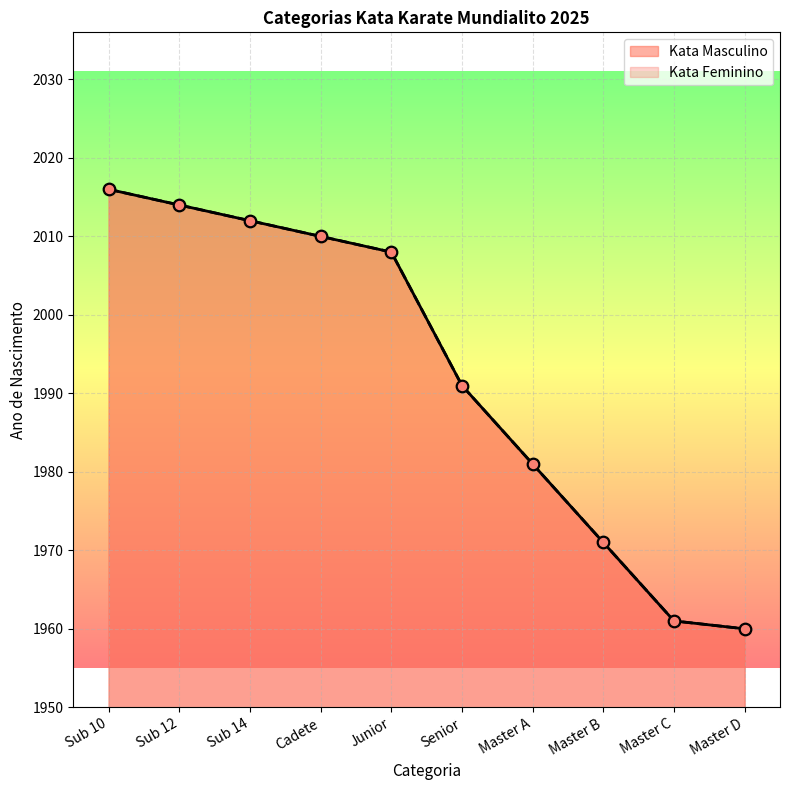

Which series has the largest Y range (max minus min)?

Kata Masculino